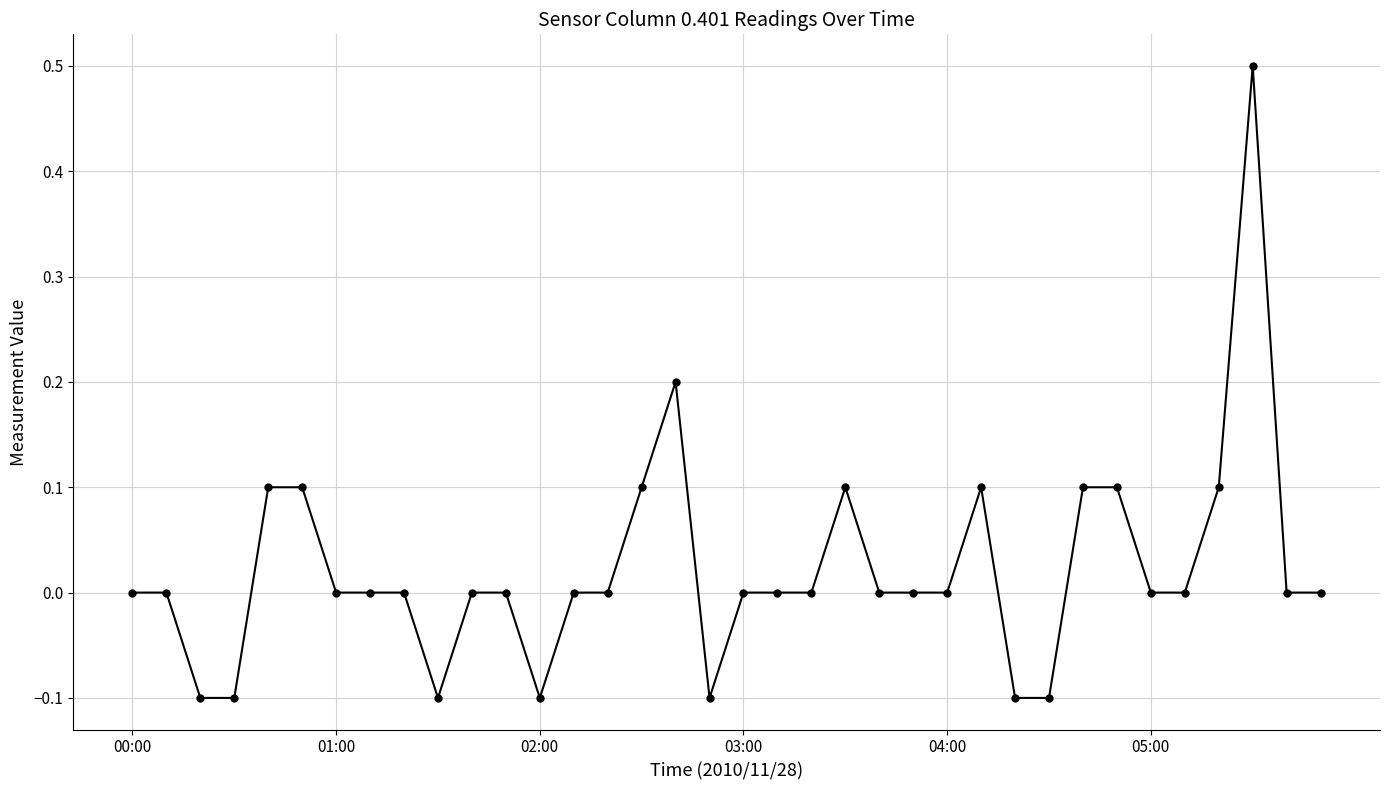

How many categories are shown in the chart?

36